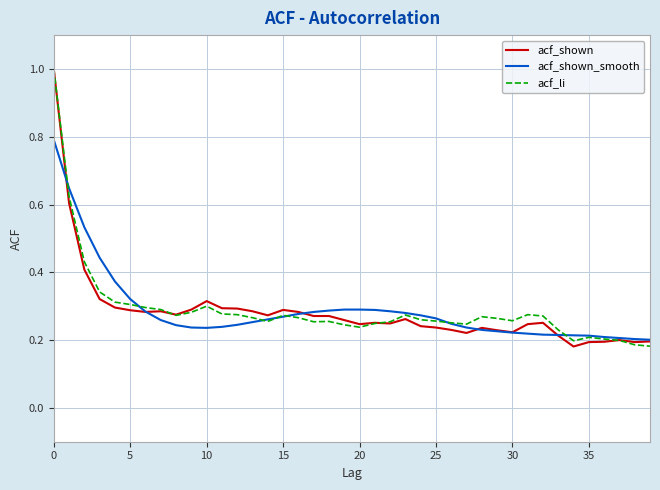

What is the greatest value displayed?

1.0